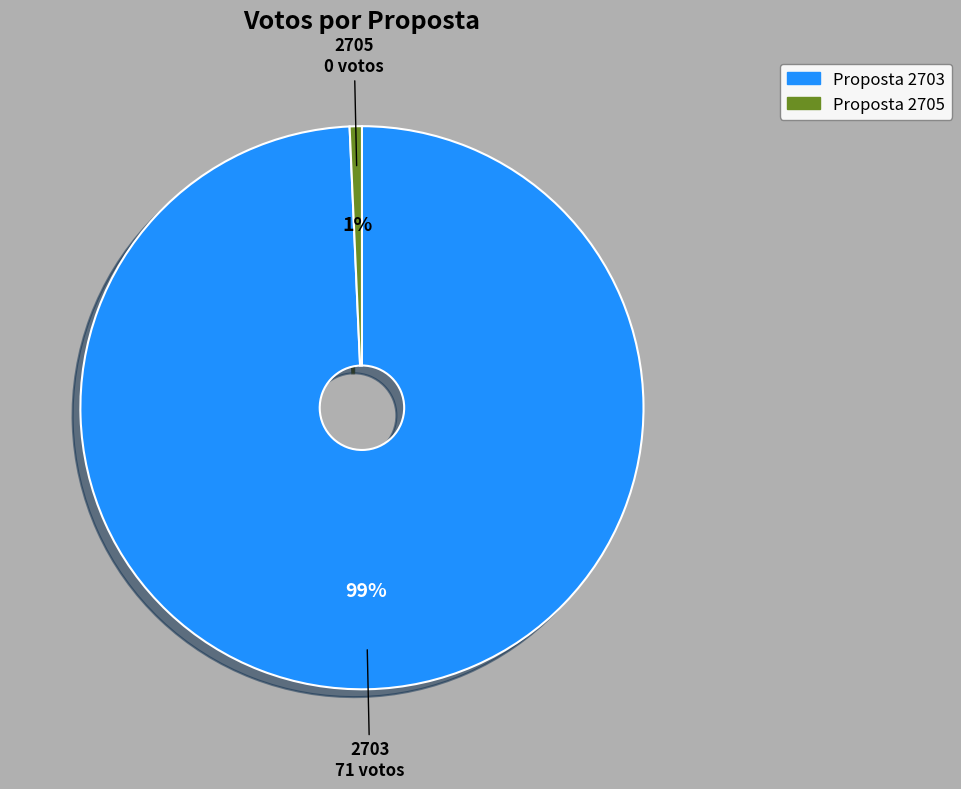

Count the number of slices in the pie.

2